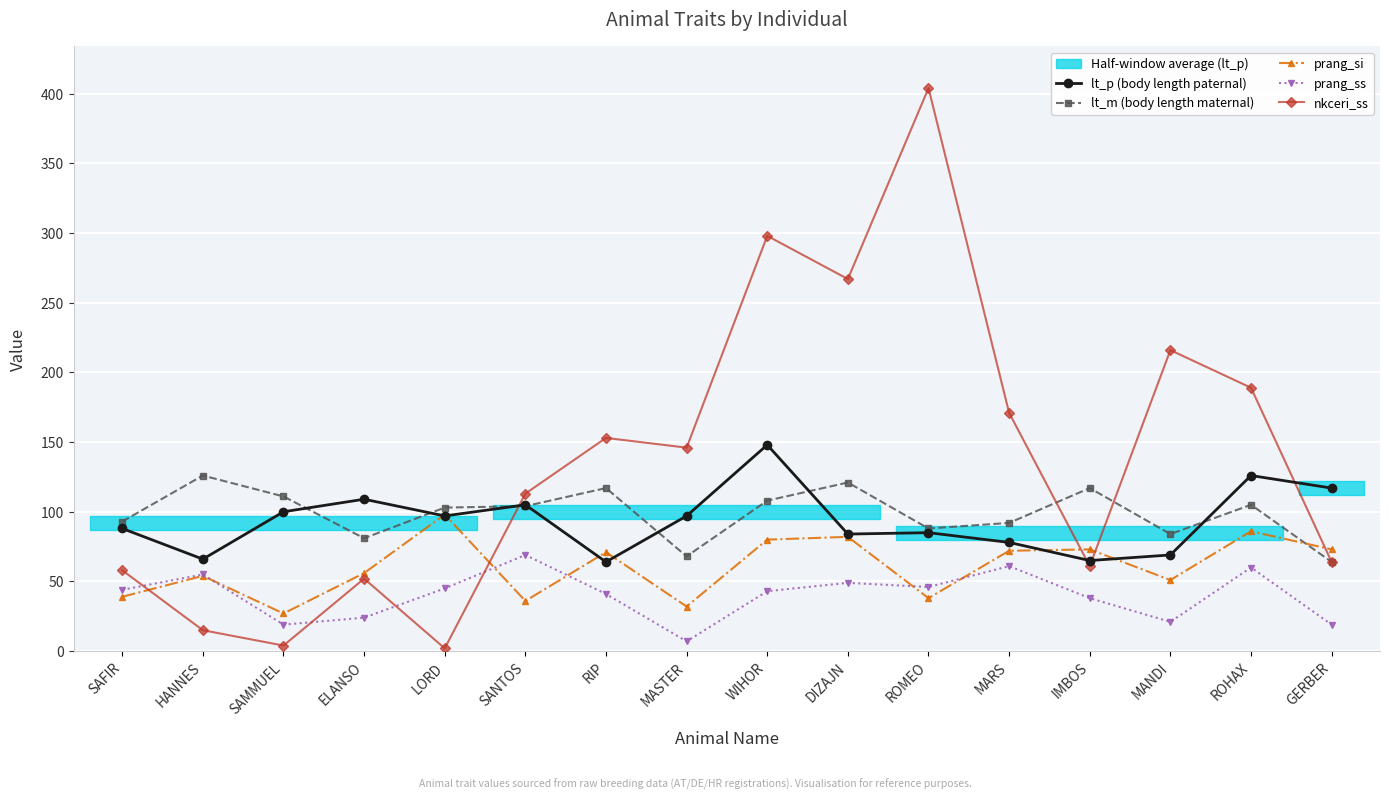

Reading right to left, extract all data points from this chart.

lt_p (body length paternal): GERBER=117	ROHAX=126	MANDI=69	IMBOS=65	MARS=78	ROMEO=85	DIZAJN=84	WIHOR=148	MASTER=97	RIP=64	SANTOS=105	LORD=97	ELANSO=109	SAMMUEL=100	HANNES=66	SAFIR=88
lt_m (body length maternal): GERBER=64	ROHAX=105	MANDI=84	IMBOS=117	MARS=92	ROMEO=88	DIZAJN=121	WIHOR=108	MASTER=68	RIP=117	SANTOS=104	LORD=103	ELANSO=81	SAMMUEL=111	HANNES=126	SAFIR=93
prang_si: GERBER=73	ROHAX=86	MANDI=51	IMBOS=73	MARS=72	ROMEO=38	DIZAJN=82	WIHOR=80	MASTER=32	RIP=71	SANTOS=36	LORD=98	ELANSO=56	SAMMUEL=27	HANNES=54	SAFIR=39
prang_ss: GERBER=19	ROHAX=60	MANDI=21	IMBOS=38	MARS=61	ROMEO=46	DIZAJN=49	WIHOR=43	MASTER=7	RIP=41	SANTOS=69	LORD=45	ELANSO=24	SAMMUEL=19	HANNES=55	SAFIR=44
nkceri_ss: GERBER=64	ROHAX=189	MANDI=216	IMBOS=61	MARS=171	ROMEO=404	DIZAJN=267	WIHOR=298	MASTER=146	RIP=153	SANTOS=113	LORD=2	ELANSO=52	SAMMUEL=4	HANNES=15	SAFIR=58